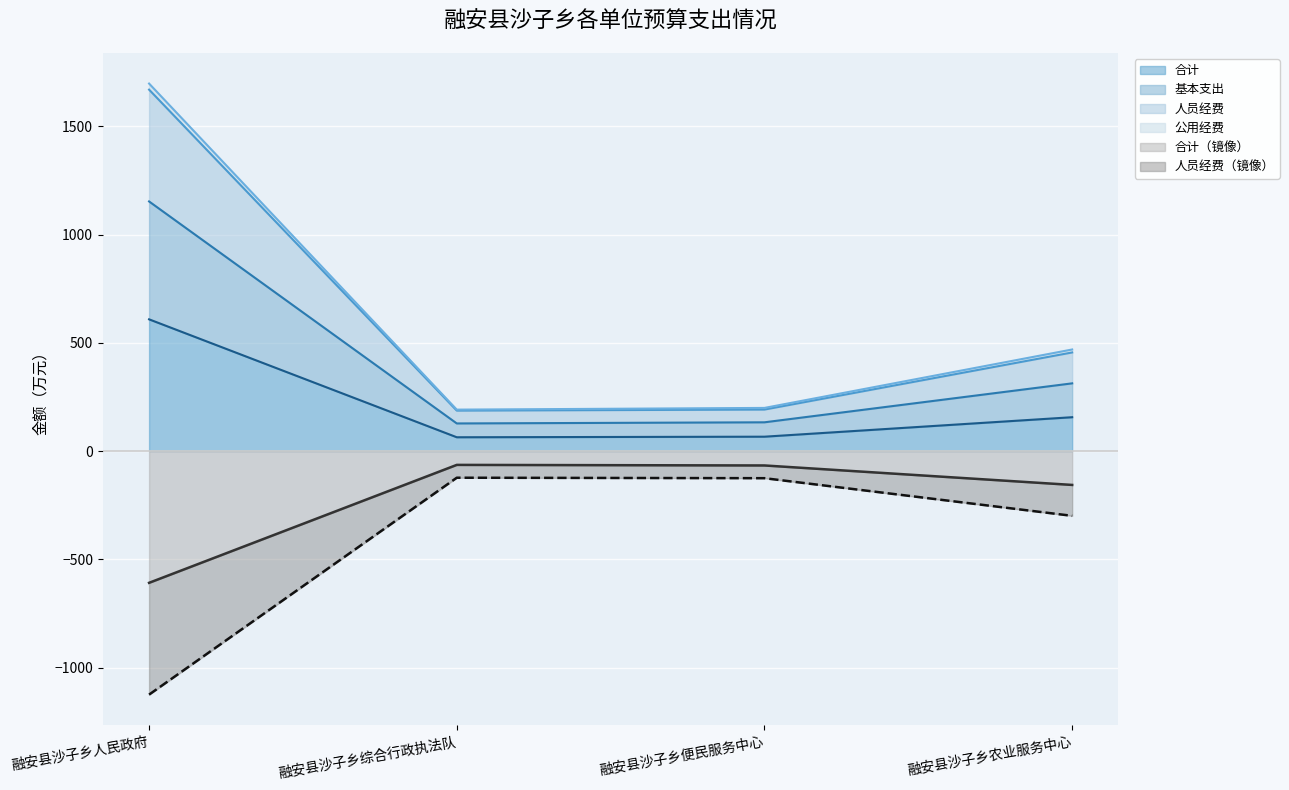

What is the difference between the highest and lowest values at 融安县沙子乡人民政府?

1088.8